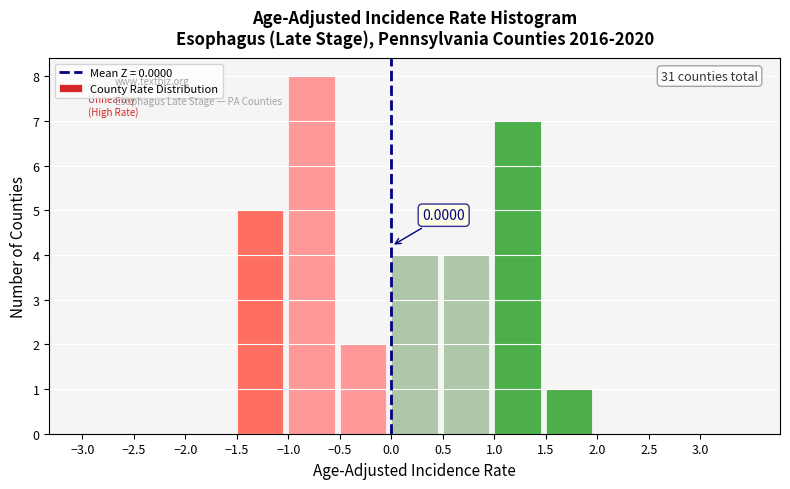

Which range on the x-axis has the tallest bar?

-1.0 to -0.5